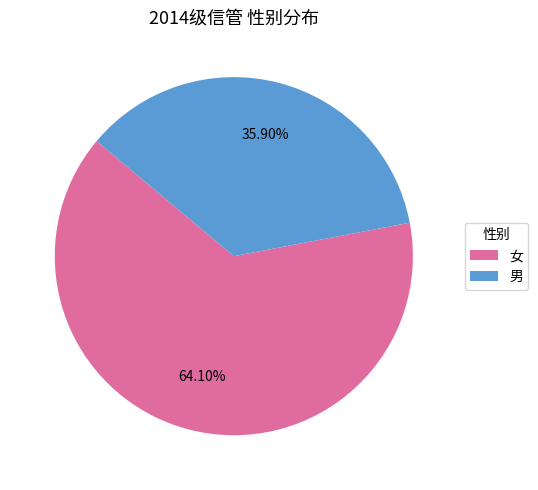

Between 女 and 男, which is larger?

女